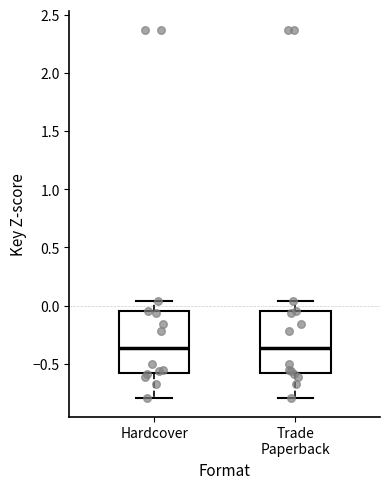

Where does the lower whisker of the box for Trade Paperback end on the y-axis? The values are not printed on the chart, so give them approximately, as read against the axis.

-0.80